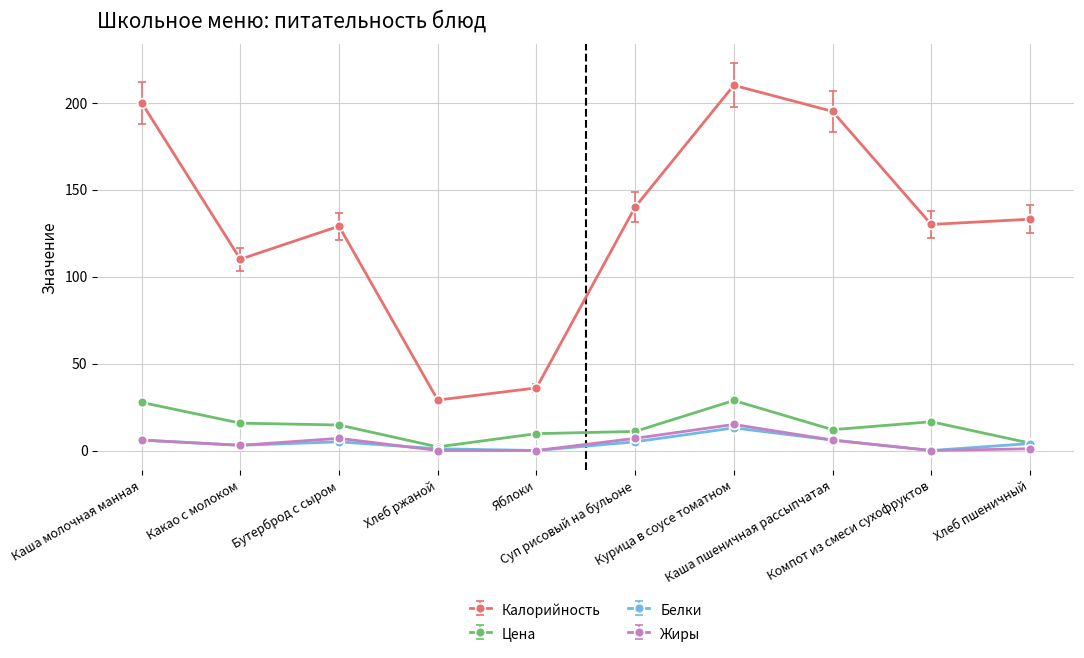

Which series has the widest spread of values?

Калорийность